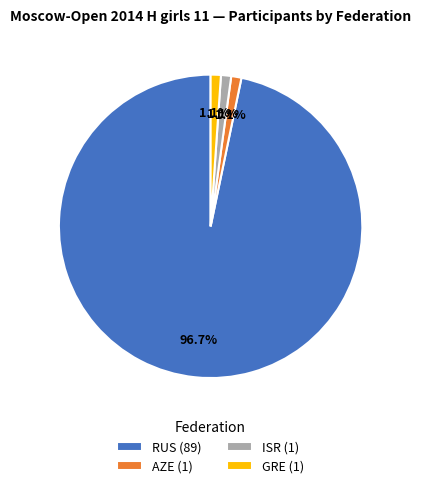

What percentage is the GRE slice, to the nearest percent?

1%